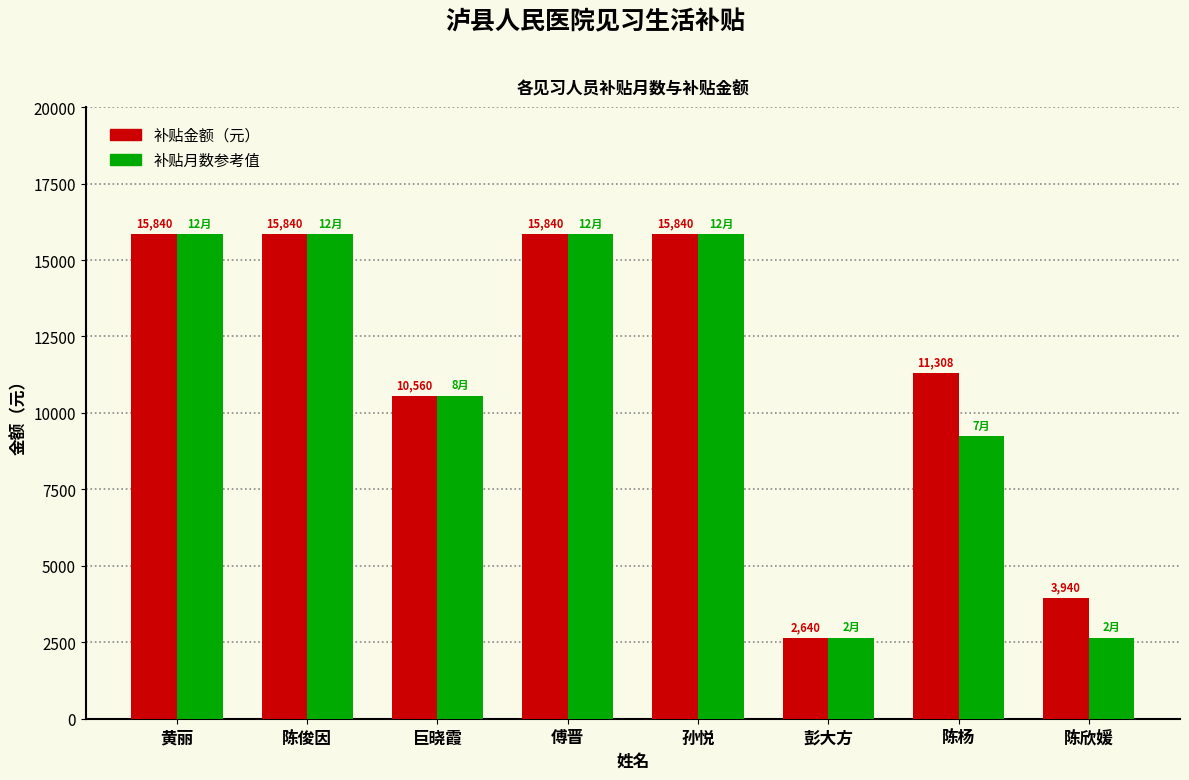

What is the difference between the highest and lowest values at 陈杨?

2068